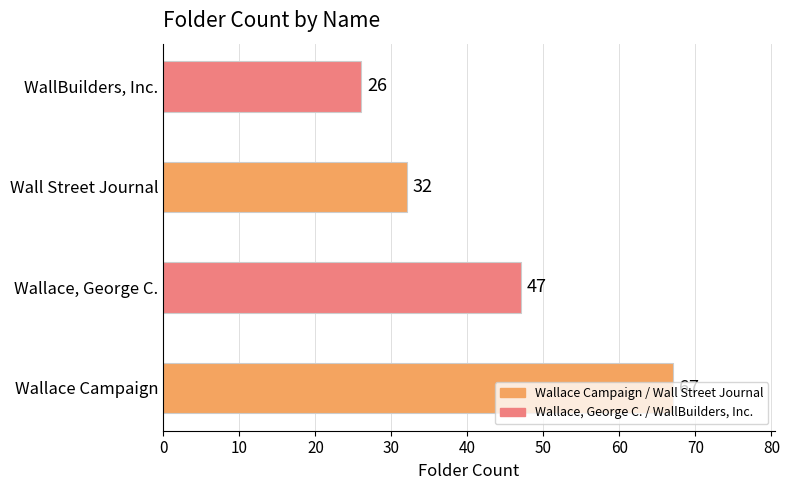

How many distinct data groups are displayed?

1